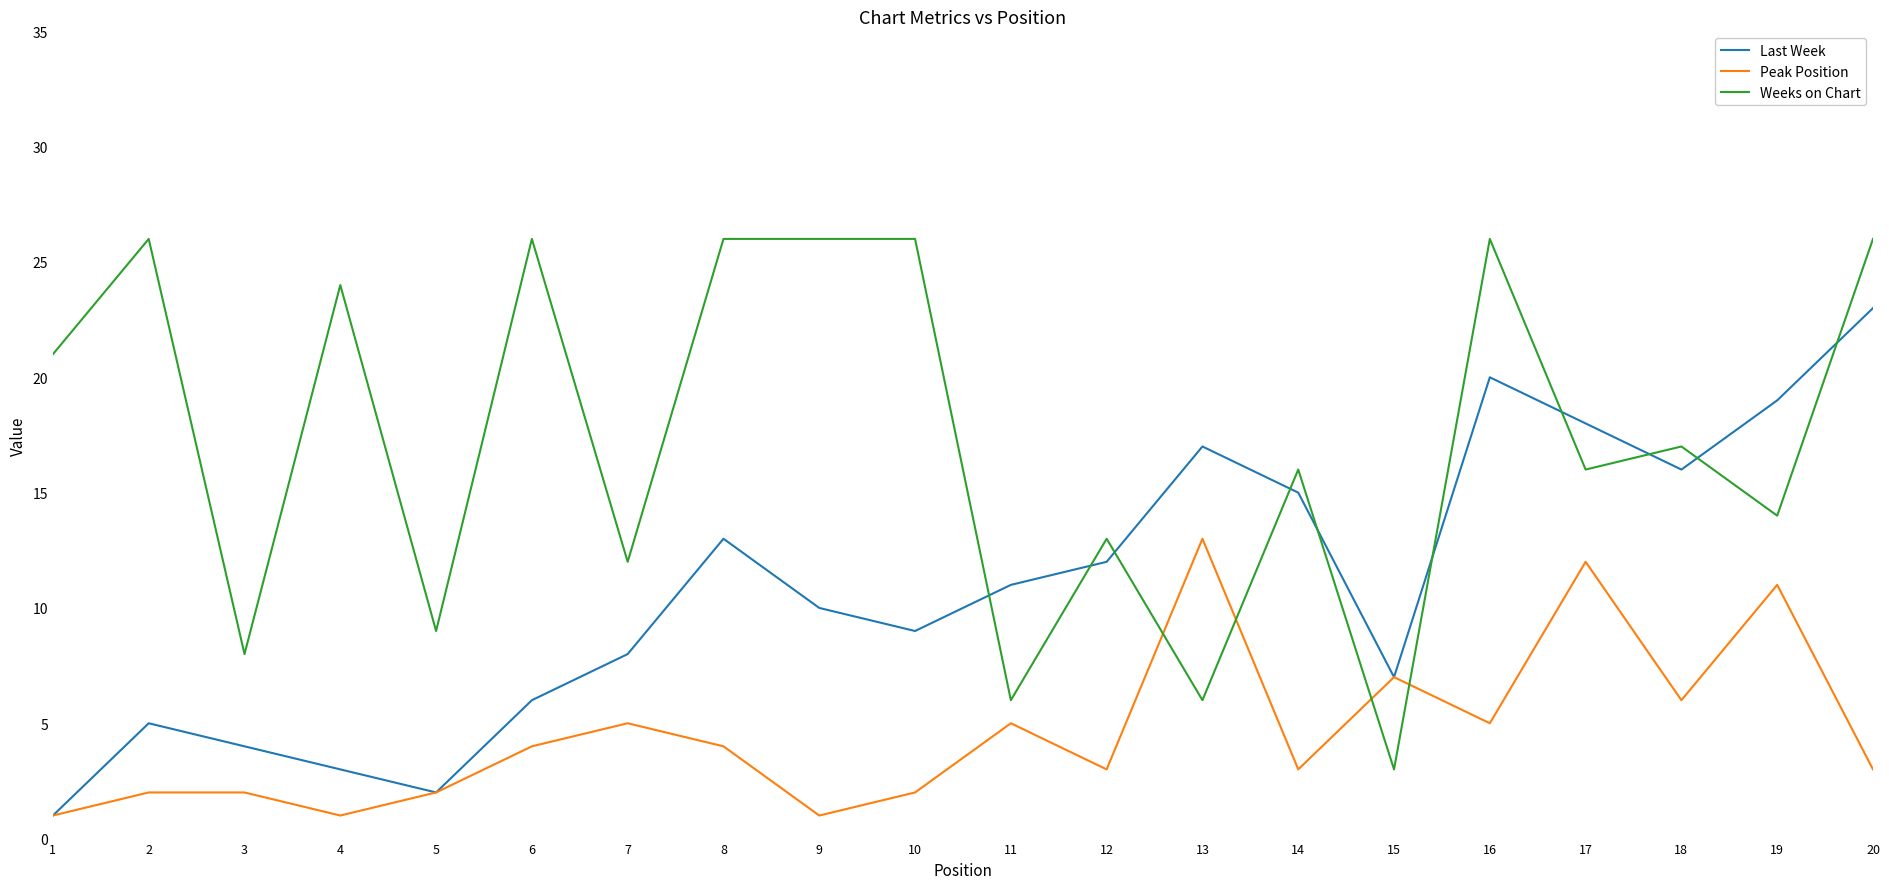

What value does the Weeks on Chart series have at 16?

26